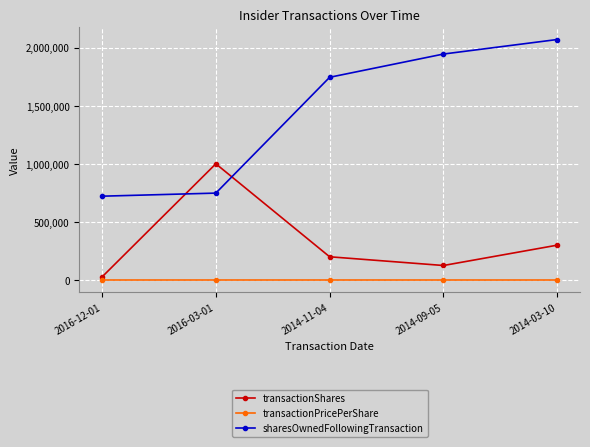

At which category is the sum across all series the highest?

2014-03-10